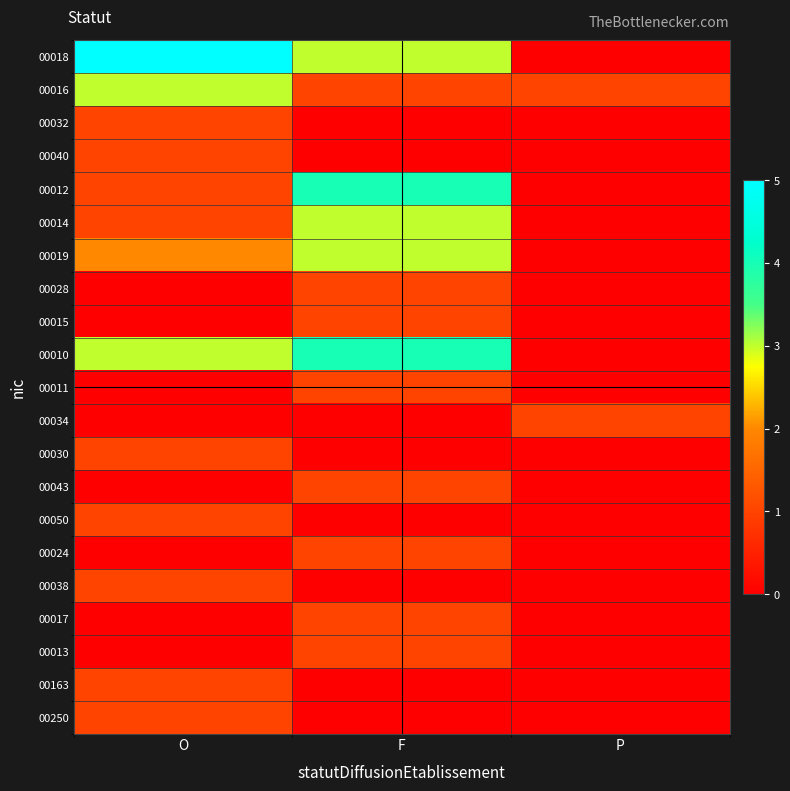

Reading left to right, what are all the values shown in this chart?

00018: O=5	F=3	P=0
00016: O=3	F=1	P=1
00032: O=1	F=0	P=0
00040: O=1	F=0	P=0
00012: O=1	F=4	P=0
00014: O=1	F=3	P=0
00019: O=2	F=3	P=0
00028: O=0	F=1	P=0
00015: O=0	F=1	P=0
00010: O=3	F=4	P=0
00011: O=0	F=1	P=0
00034: O=0	F=0	P=1
00030: O=1	F=0	P=0
00043: O=0	F=1	P=0
00050: O=1	F=0	P=0
00024: O=0	F=1	P=0
00038: O=1	F=0	P=0
00017: O=0	F=1	P=0
00013: O=0	F=1	P=0
00163: O=1	F=0	P=0
00250: O=1	F=0	P=0